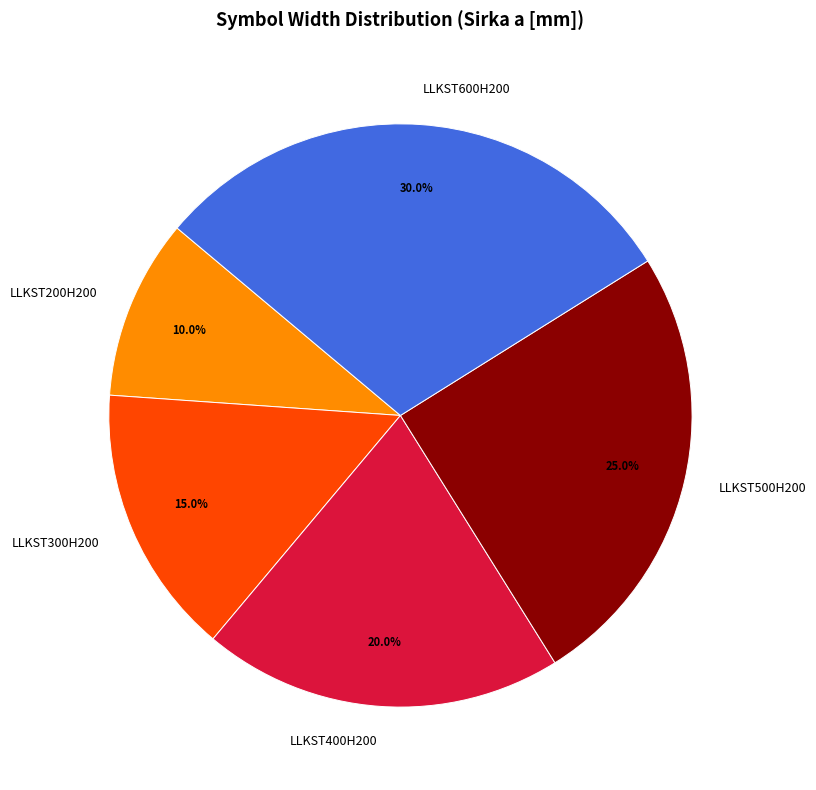

Is it true that LLKST500H200 is 11% of the pie?

False